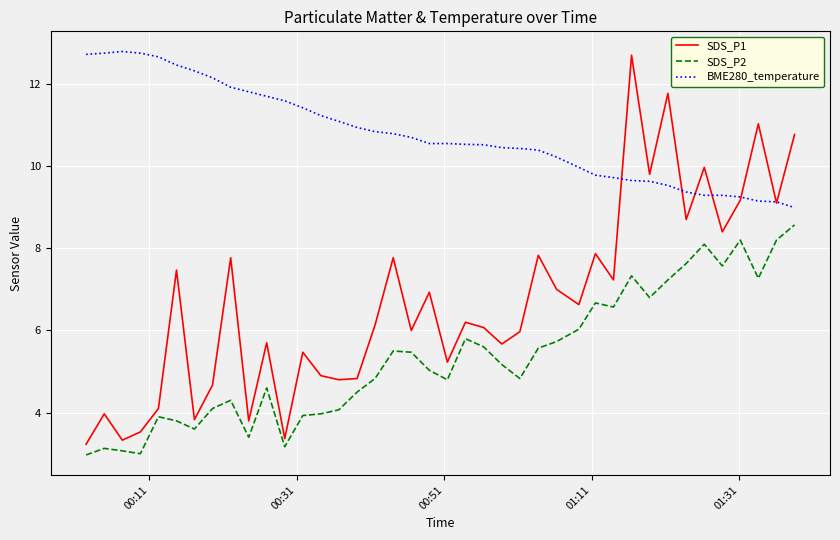

What are all the series names shown in the legend?

SDS_P1, SDS_P2, BME280_temperature